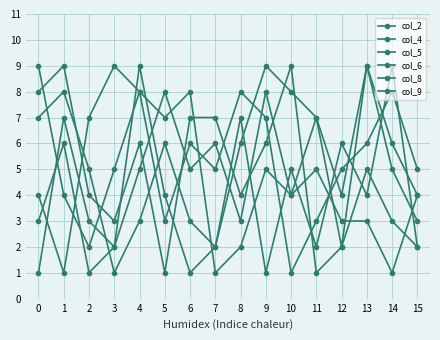

Where does the col_9 series first go above 5?

1